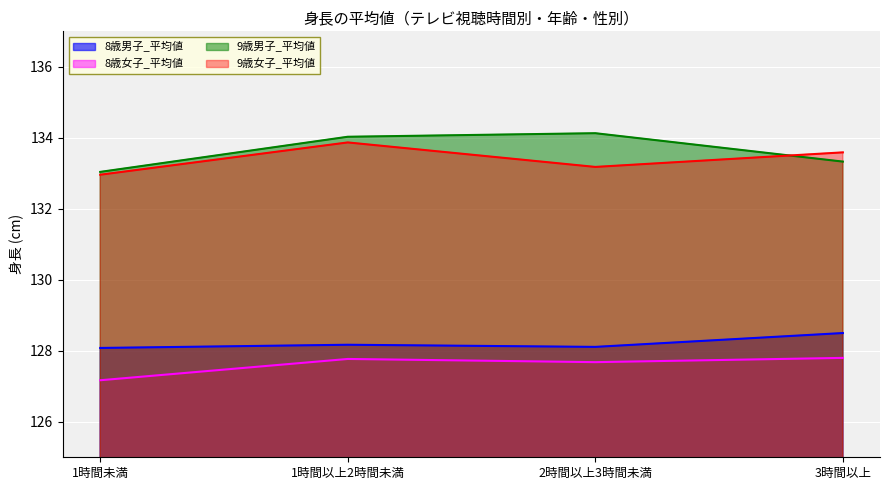

What are all the series names shown in the legend?

8歳男子_平均値, 8歳女子_平均値, 9歳男子_平均値, 9歳女子_平均値